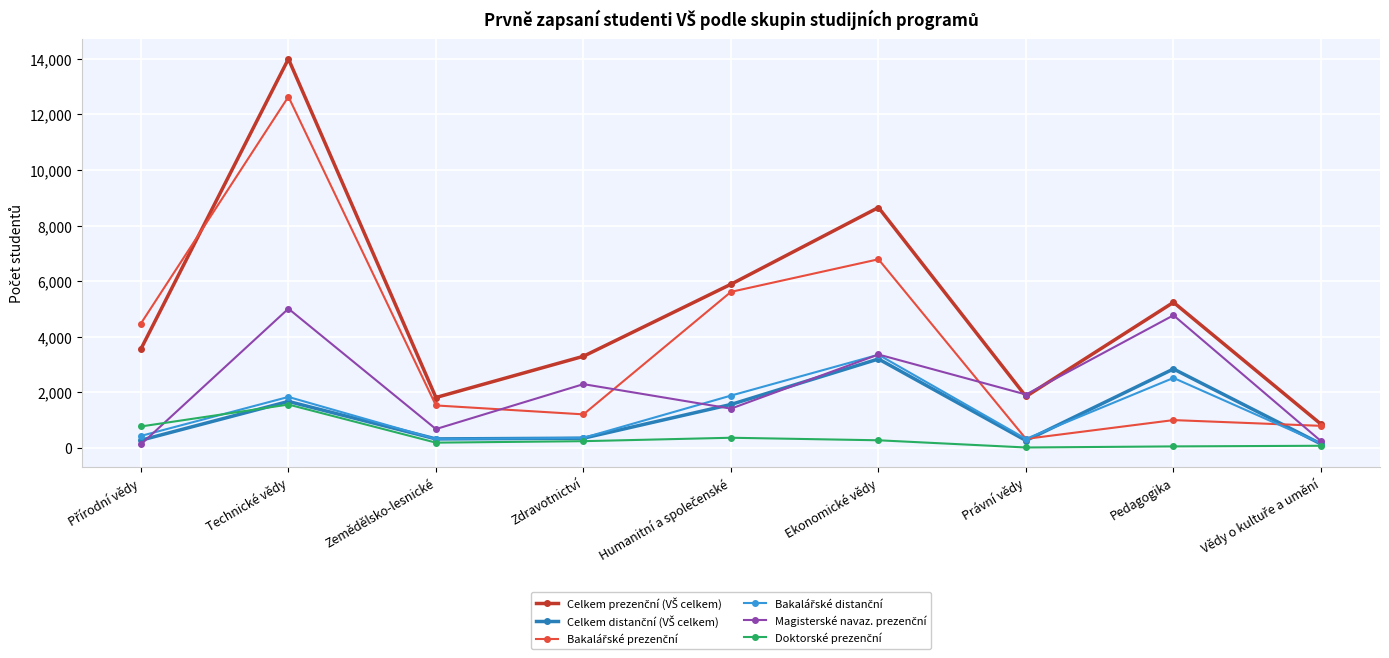

What is the label of the 7th point from the right?

Zemědělsko-lesnické